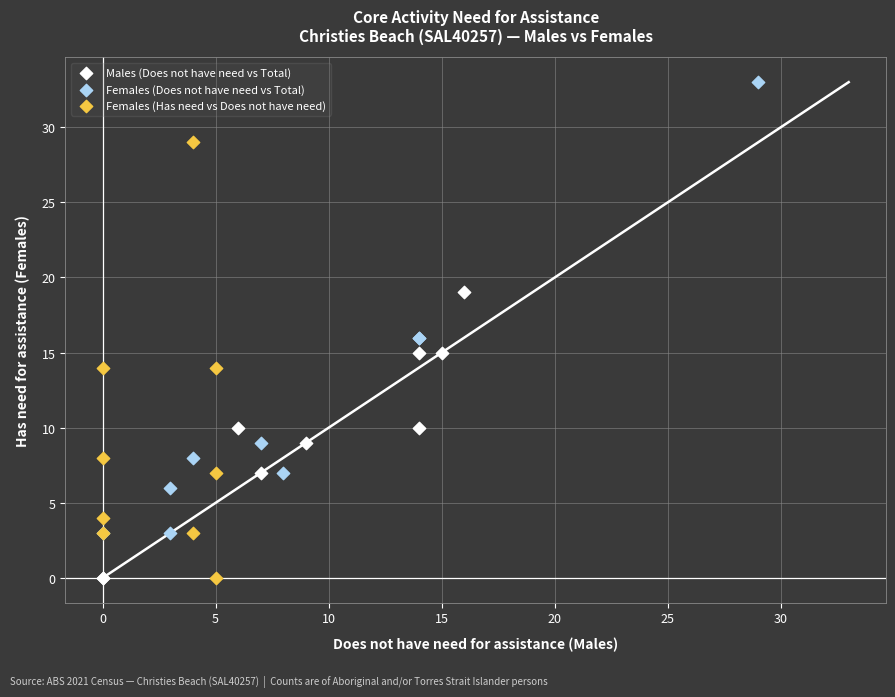

What are all the series names shown in the legend?

Males (Does not have need vs Total), Females (Does not have need vs Total), Females (Has need vs Does not have need)